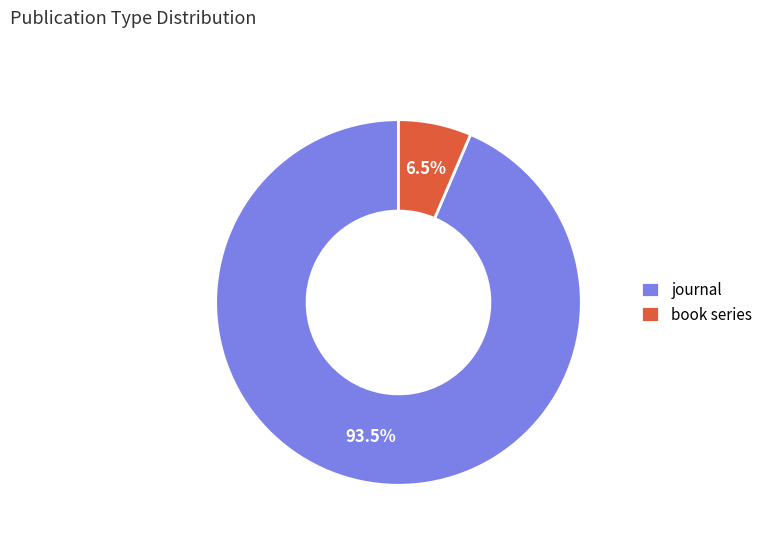

Count the number of slices in the pie.

2